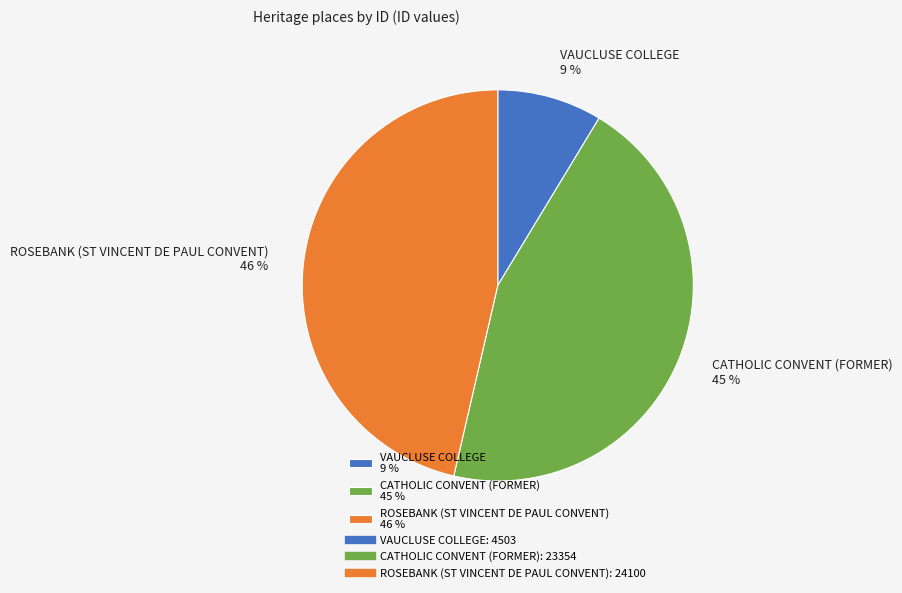

To the nearest percent, what is the combined percentage of ROSEBANK (ST VINCENT DE PAUL CONVENT) and VAUCLUSE COLLEGE?

55%